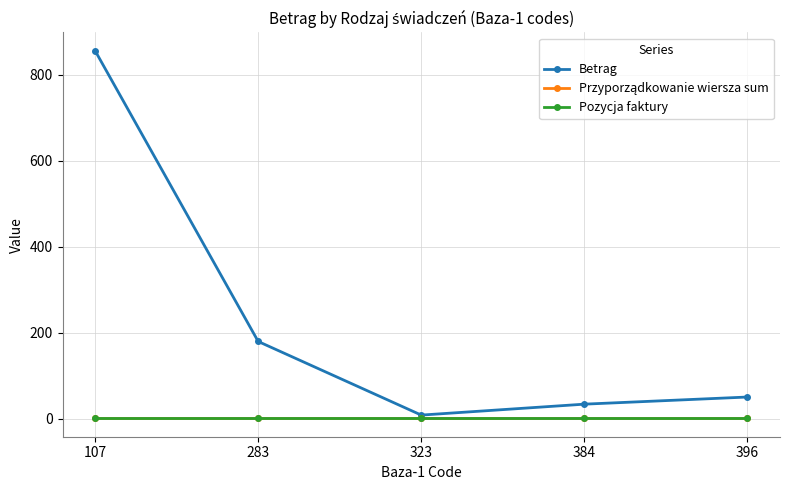

The value of Betrag at 283 is 291.2. True or false?

False